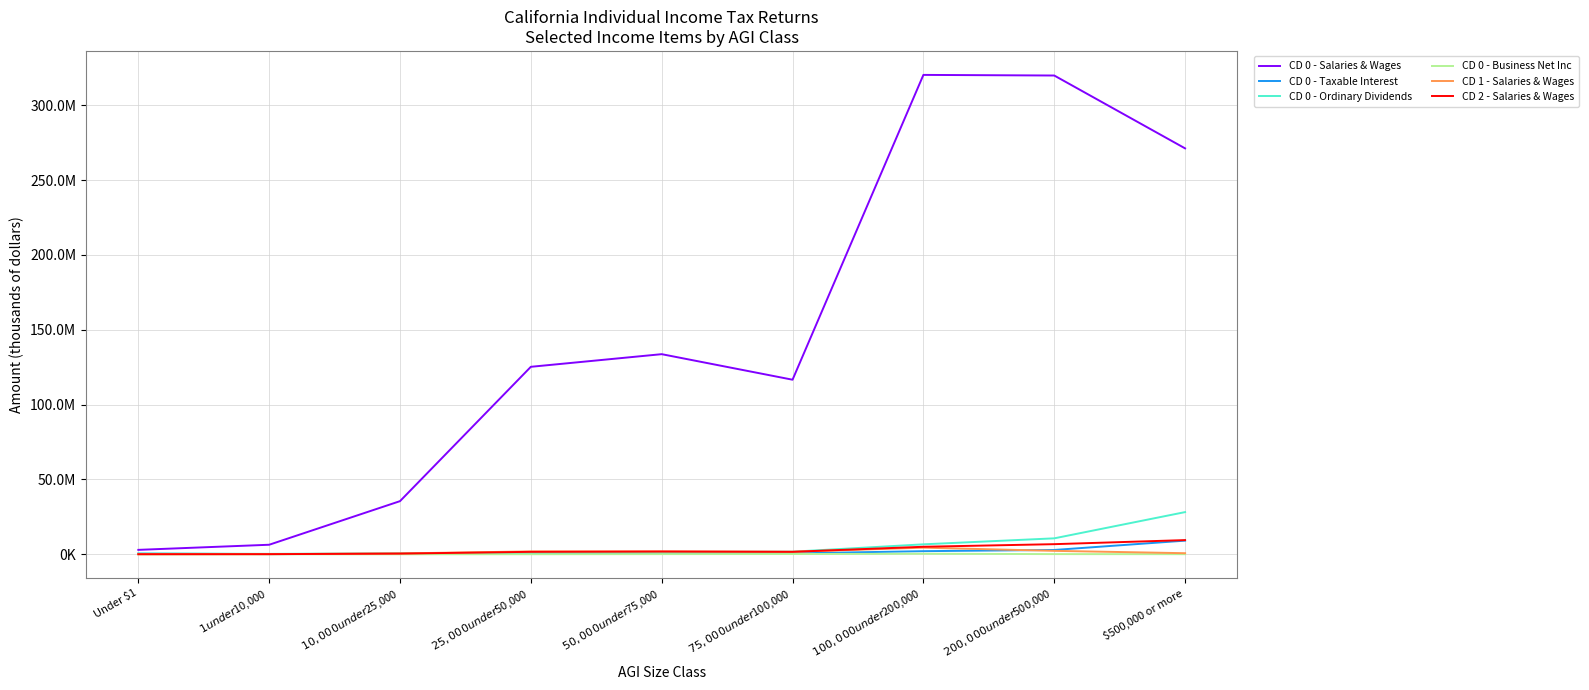

What is the smallest value displayed?

7752